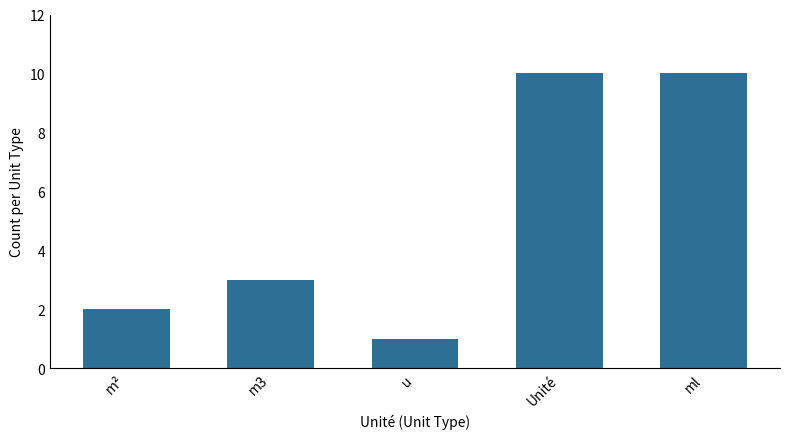

What is the label of the 1st bar from the right?

ml